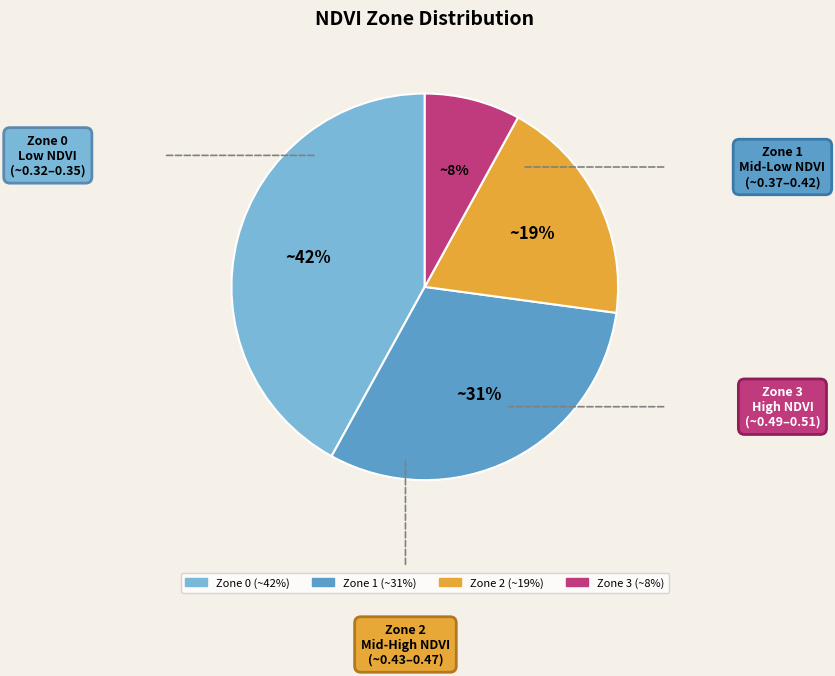

How many slices are in this pie chart?

4